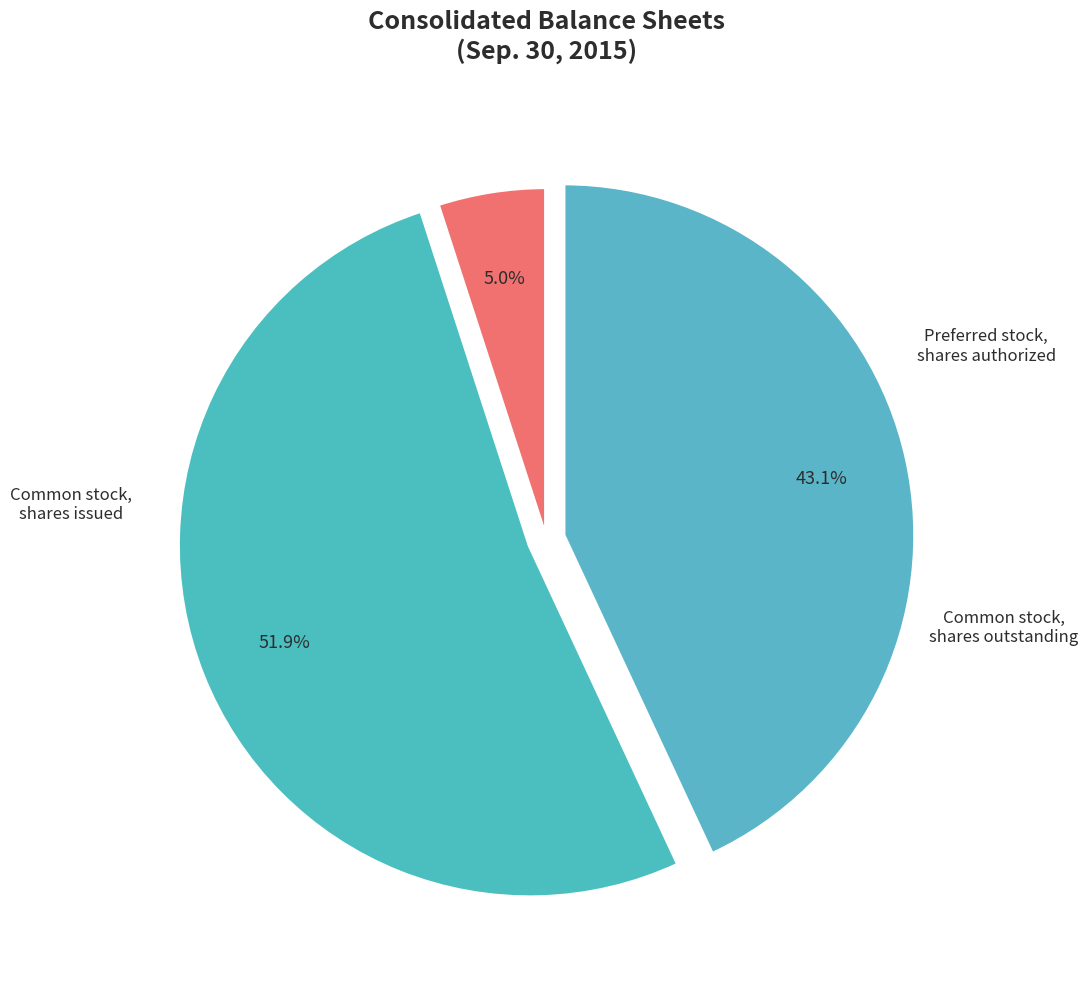

True or false: Common stock, shares issued accounts for 41% of the total.

False